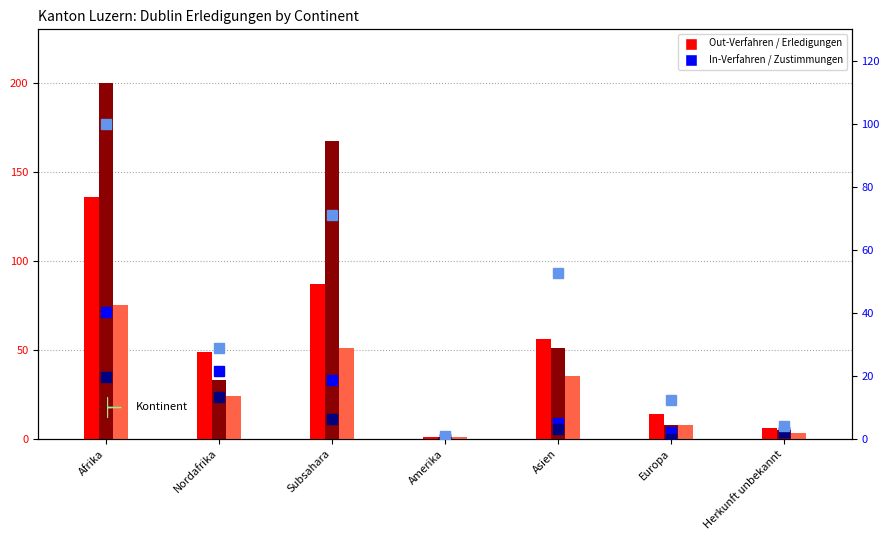

Is the value of Total Erledigungen In at Asien greater than the value of Total Erledigungen Out at Afrika?

No